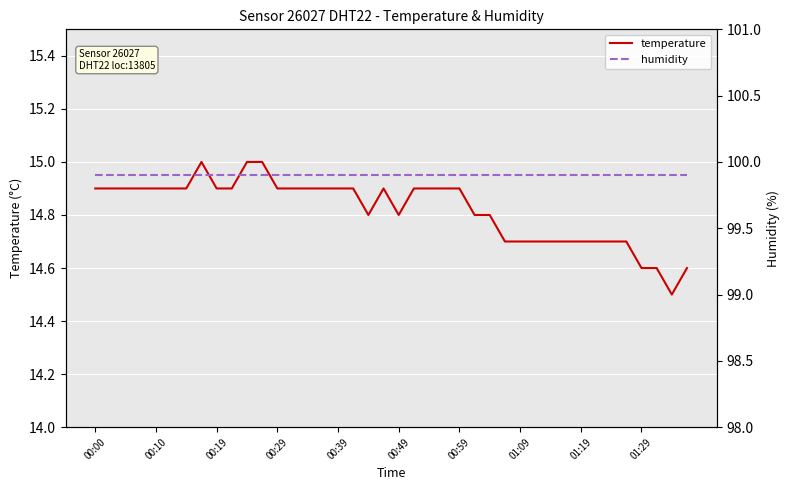

The value of humidity at 19 is 99.9. True or false?

True